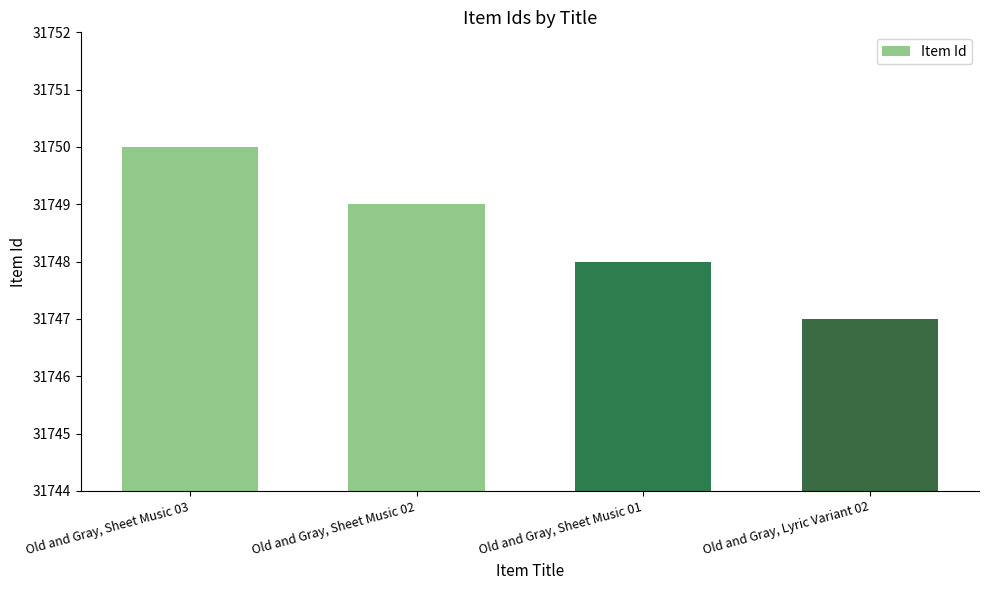

What is the greatest value displayed?

31750